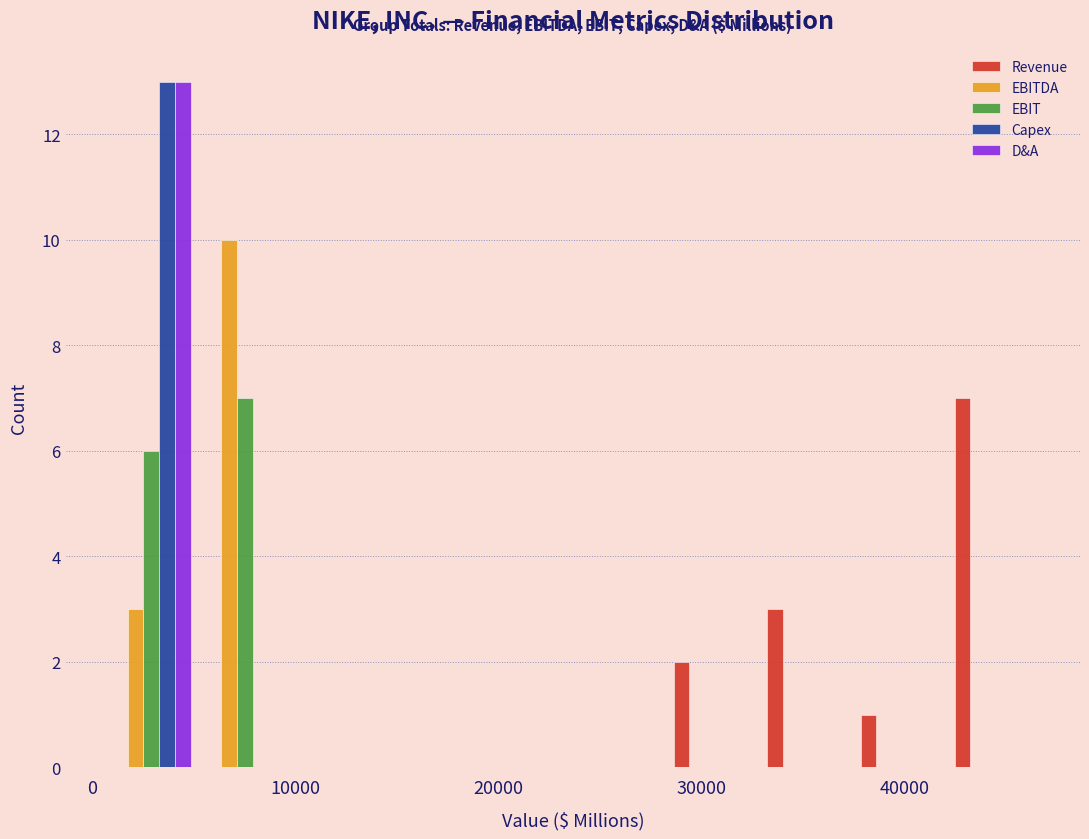

Reading left to right, transcribe this chart: for each range on the x-axis, give the height of each series' bar. Neither the bar edges nor the heights are printed on the chart, so give them approximately, as read against the axes.

1000 to 5000: Revenue=0	EBITDA=3	EBIT=6	Capex=13	D&A=13
5000 to 10000: Revenue=0	EBITDA=10	EBIT=7	Capex=0	D&A=0
10000 to 14000: Revenue=0	EBITDA=0	EBIT=0	Capex=0	D&A=0
14000 to 19000: Revenue=0	EBITDA=0	EBIT=0	Capex=0	D&A=0
19000 to 24000: Revenue=0	EBITDA=0	EBIT=0	Capex=0	D&A=0
24000 to 28000: Revenue=0	EBITDA=0	EBIT=0	Capex=0	D&A=0
28000 to 33000: Revenue=2	EBITDA=0	EBIT=0	Capex=0	D&A=0
33000 to 37000: Revenue=3	EBITDA=0	EBIT=0	Capex=0	D&A=0
37000 to 42000: Revenue=1	EBITDA=0	EBIT=0	Capex=0	D&A=0
42000 to 47000: Revenue=7	EBITDA=0	EBIT=0	Capex=0	D&A=0